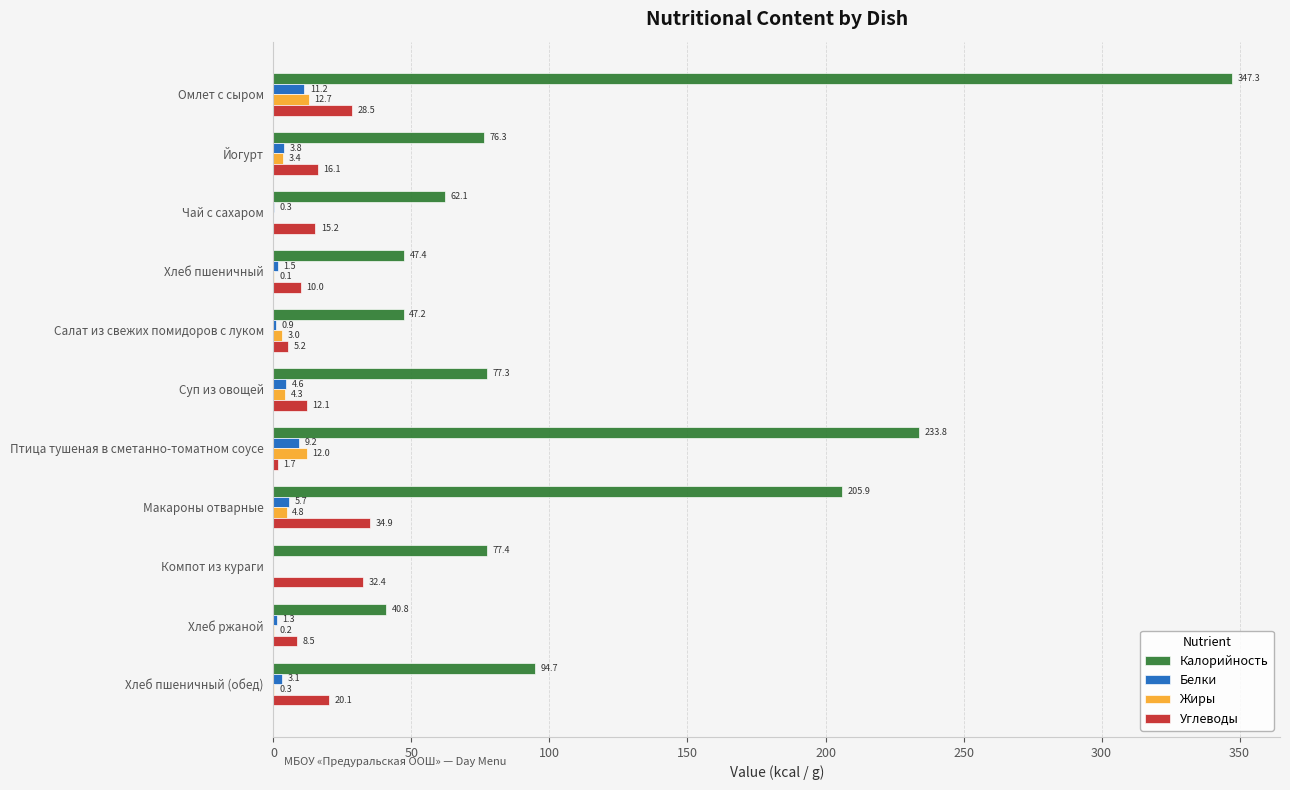

What is the sum of the Жиры values at Компот из кураги and Хлеб пшеничный (обед)?

0.3